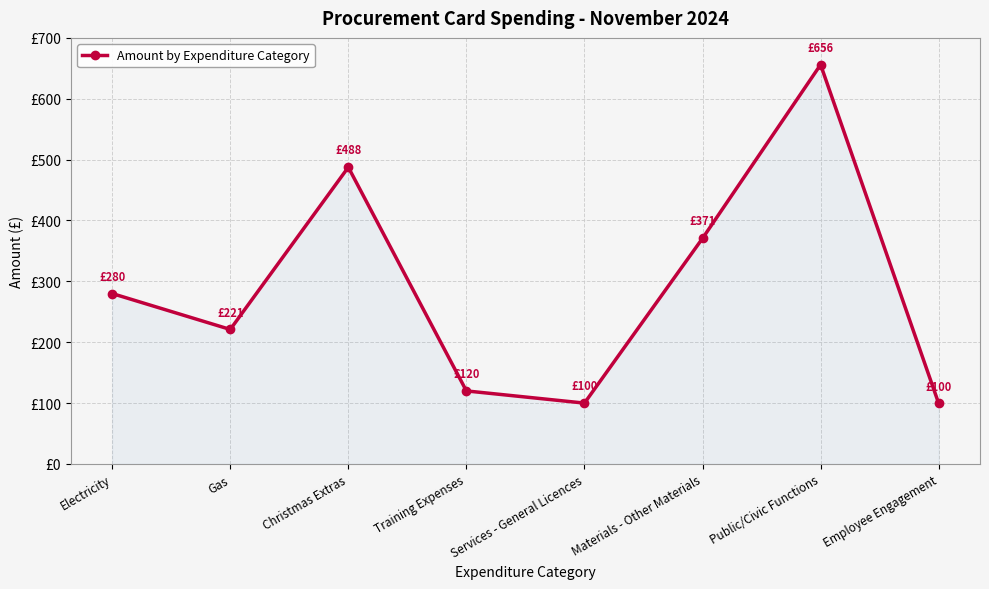

The value at Public/Civic Functions is 656.0. True or false?

True